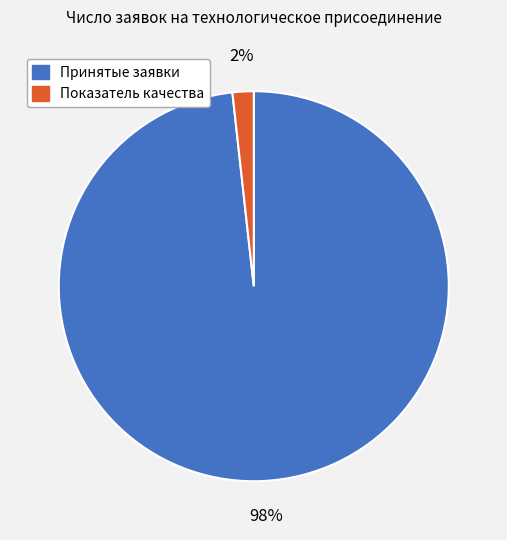

Is there a majority slice in this chart?

Yes